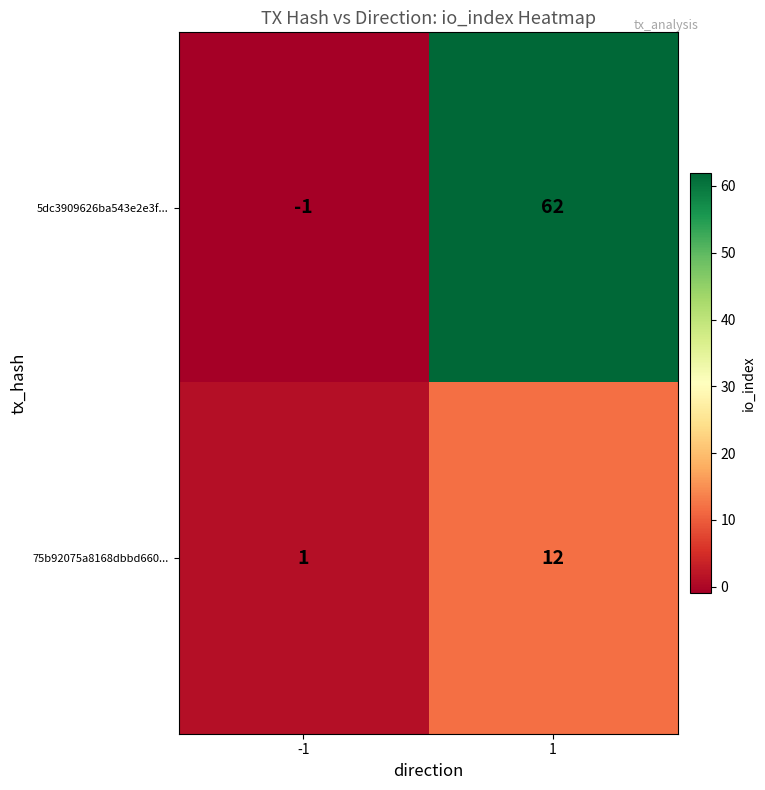

Which series has the largest total across all categories?

5dc3909626ba543e2e3f...